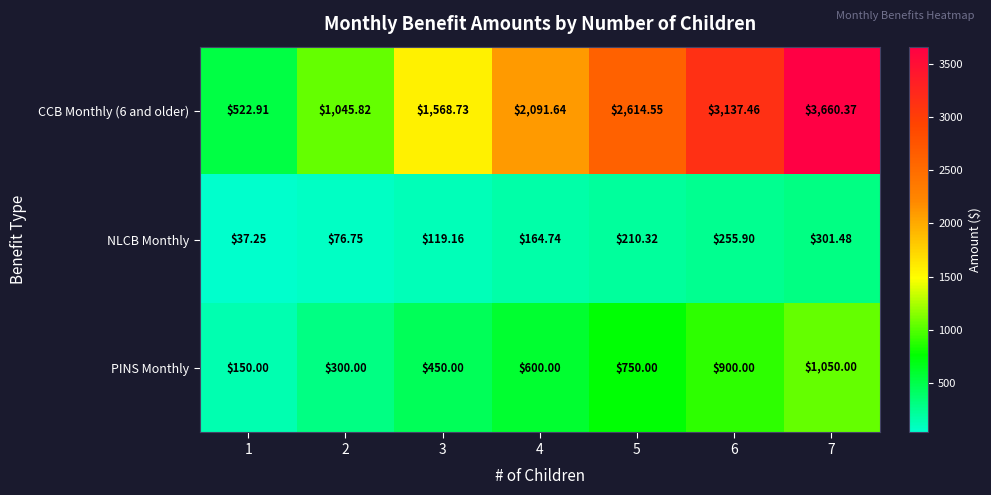

Is the value of CCB Monthly (6 and older) at 5 greater than the value of NLCB Monthly at 6?

Yes